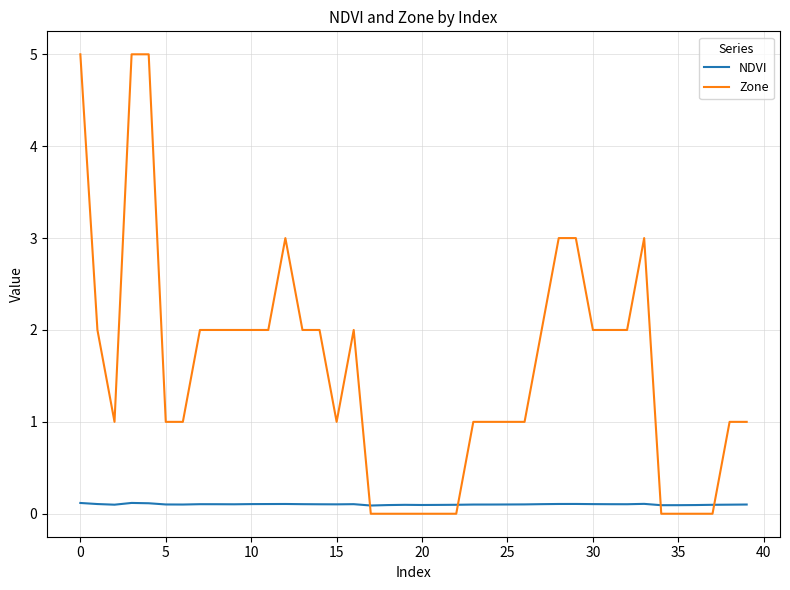

How many categories are shown in the chart?

40